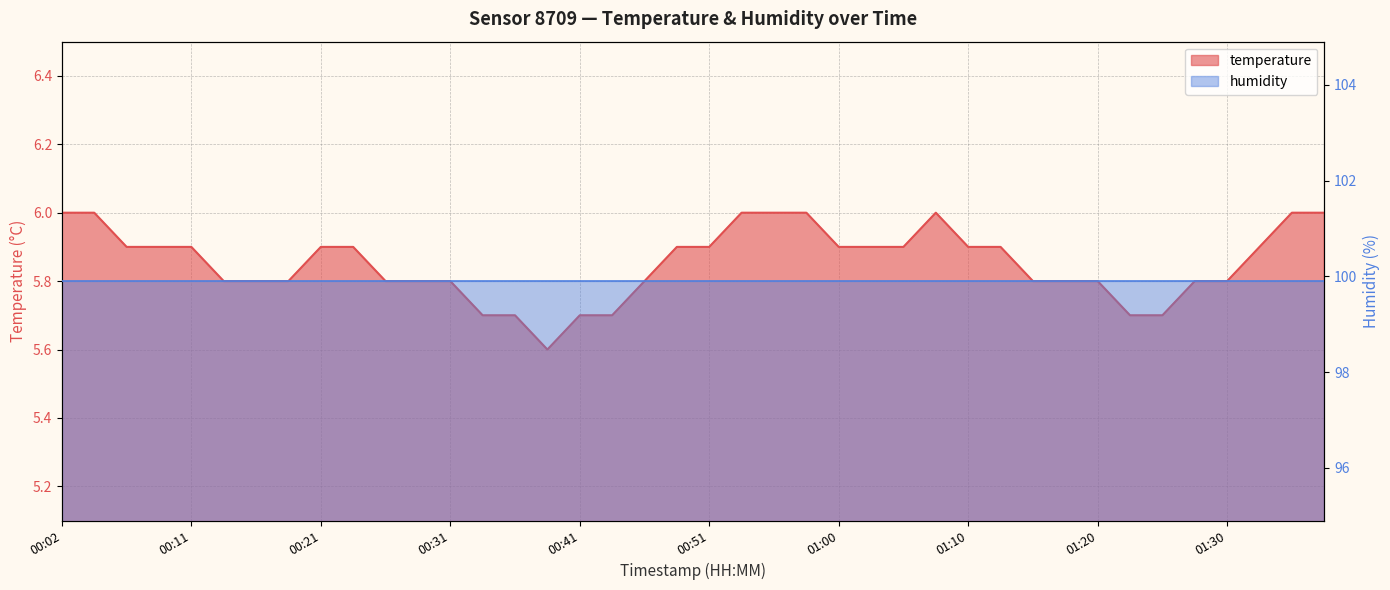

Reading left to right, transcribe all the data shown in this chart.

00:02=6.0	00:04=6.0	00:07=5.9	00:09=5.9	00:11=5.9	00:14=5.8	00:16=5.8	00:19=5.8	00:21=5.9	00:24=5.9	00:26=5.8	00:29=5.8	00:31=5.8	00:33=5.7	00:36=5.7	00:38=5.6	00:41=5.7	00:43=5.7	00:46=5.8	00:48=5.9	00:51=5.9	00:53=6.0	00:55=6.0	00:58=6.0	01:00=5.9	01:03=5.9	01:05=5.9	01:08=6.0	01:10=5.9	01:13=5.9	01:15=5.8	01:18=5.8	01:20=5.8	01:22=5.7	01:25=5.7	01:27=5.8	01:30=5.8	01:32=5.9	01:35=6.0	01:37=6.0